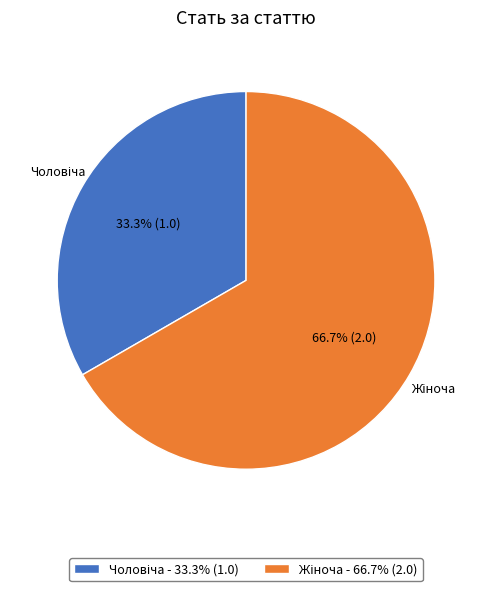

Is there a majority slice in this chart?

Yes